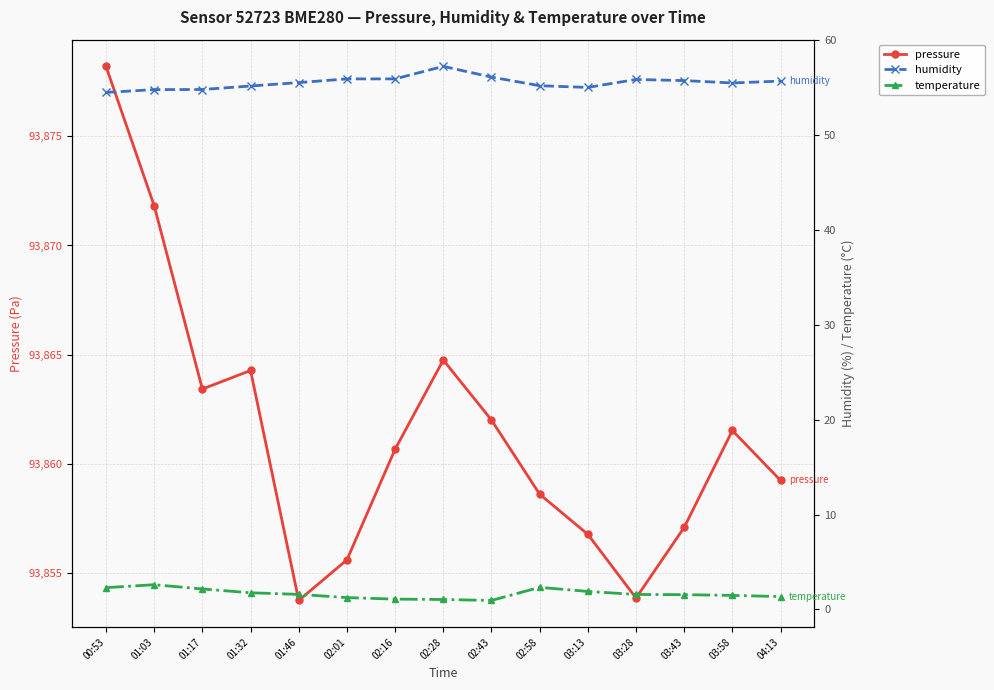

What are all the series names shown in the legend?

pressure, humidity, temperature